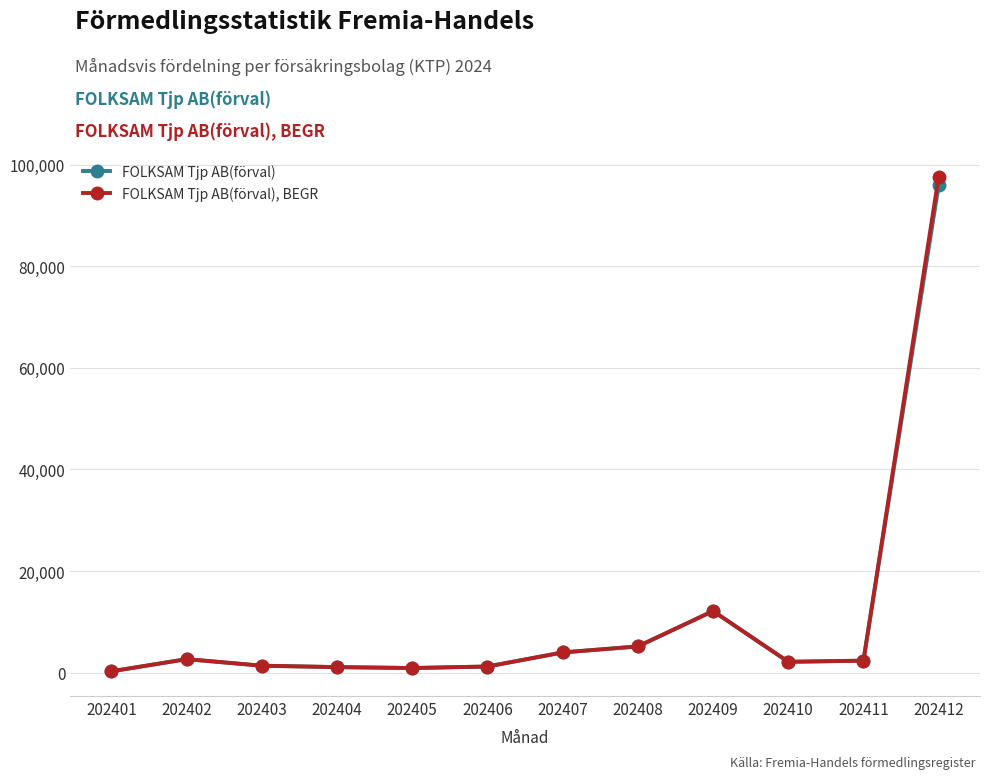

What is the total value across all series at 202402?

5319